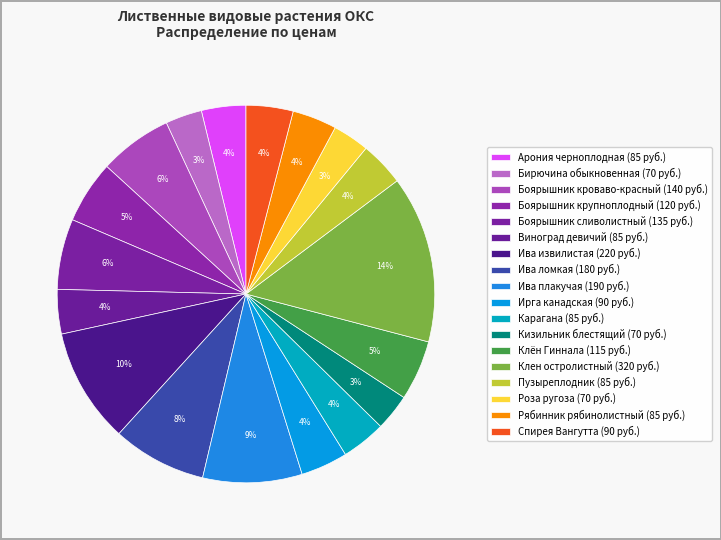

What is the largest slice in the pie chart?

Клен остролистный